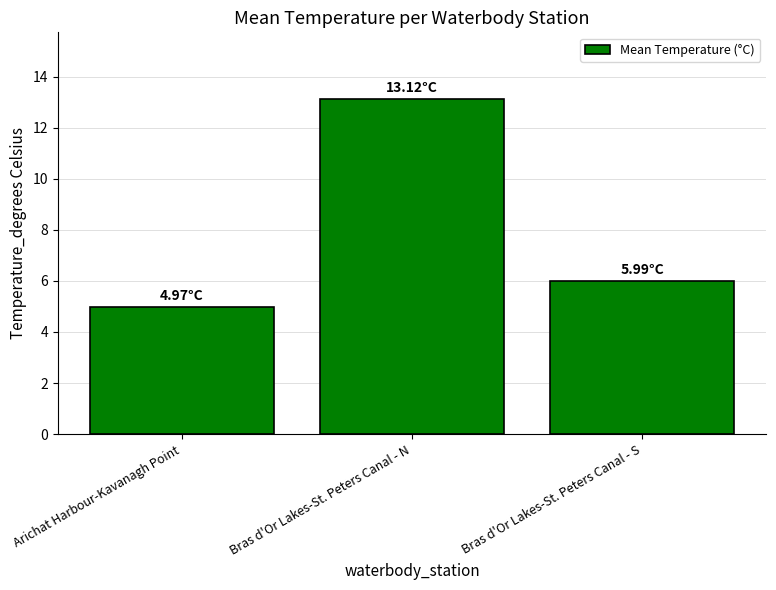

How many bars are there in total?

3